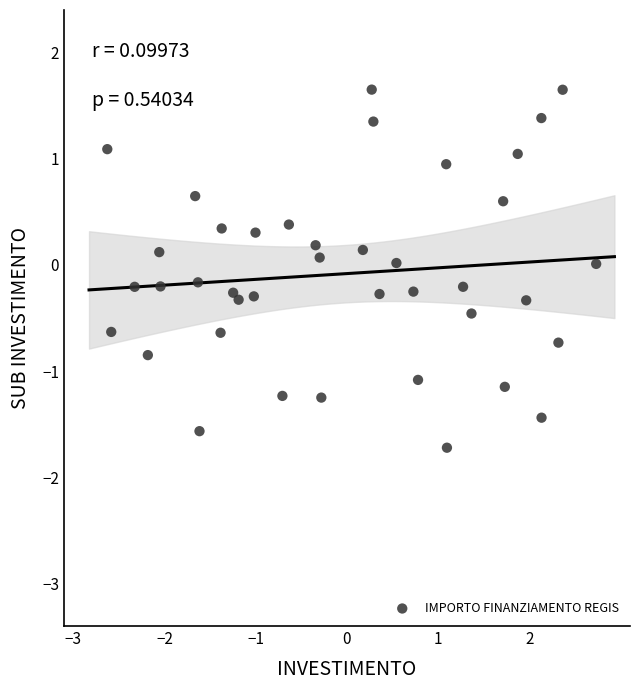

What is the range of X values (max minus min)?

5.4